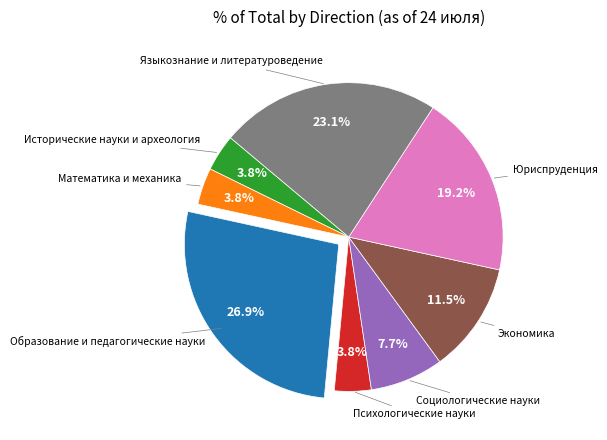

Does any single category account for the majority?

No